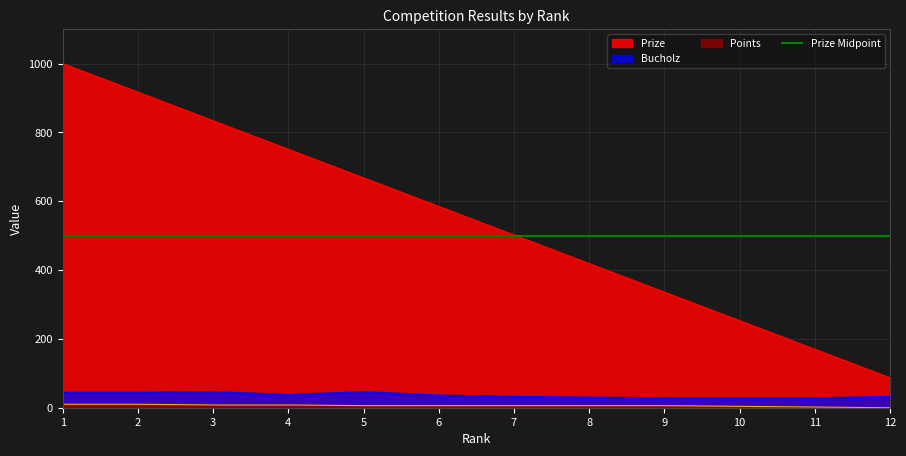

The value of Bucholz at 7 is 32. True or false?

True